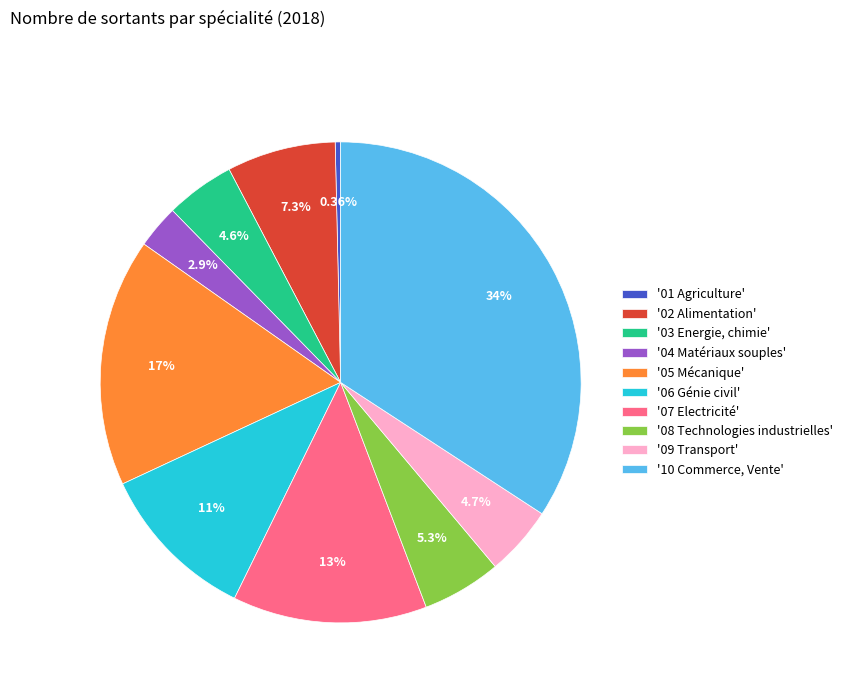

Count the number of slices in the pie.

10